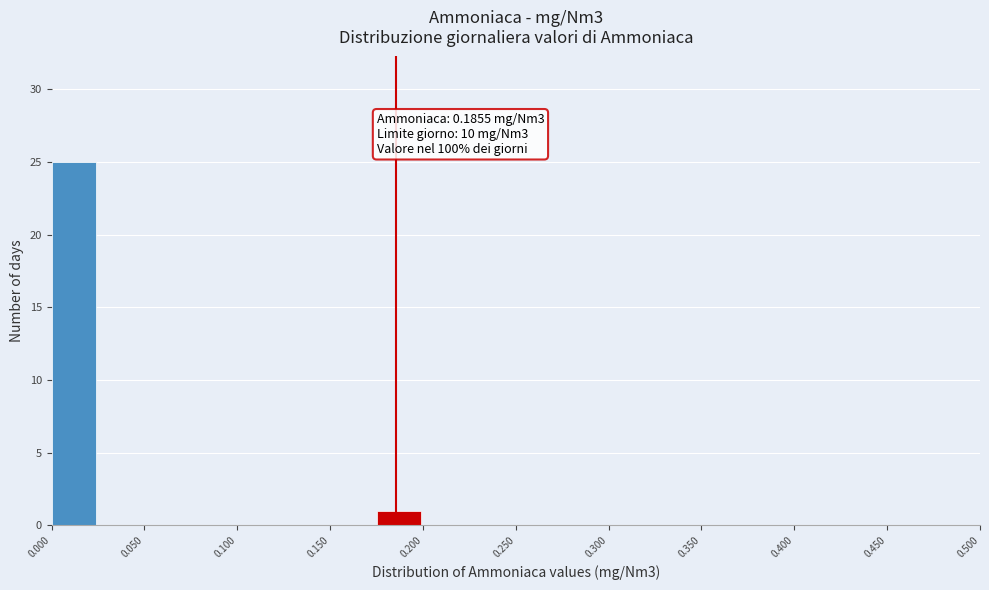

Which range on the x-axis has the tallest bar?

0.000 to 0.025